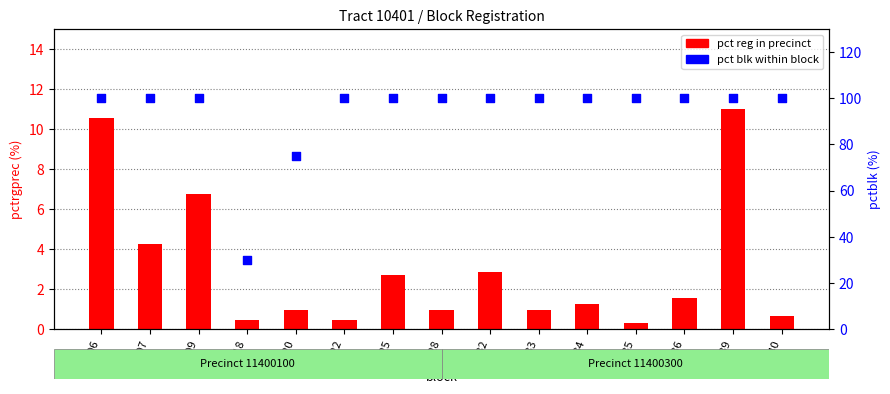

Which series has the largest total across all categories?

pct blk